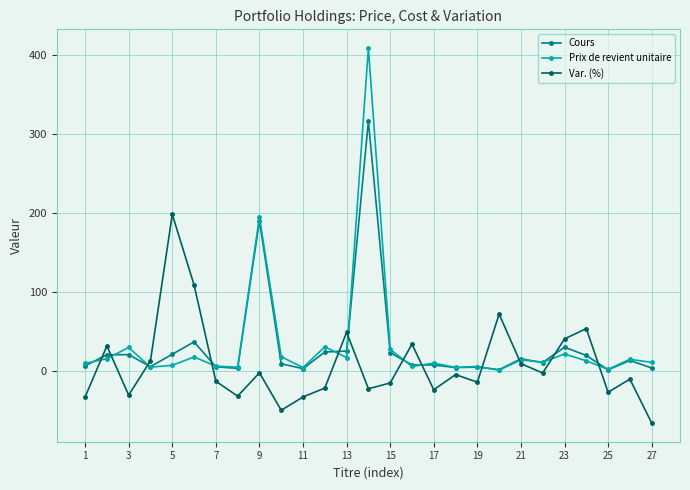

List the series in order of their peak value, lowest first.

Var. (%), Cours, Prix de revient unitaire